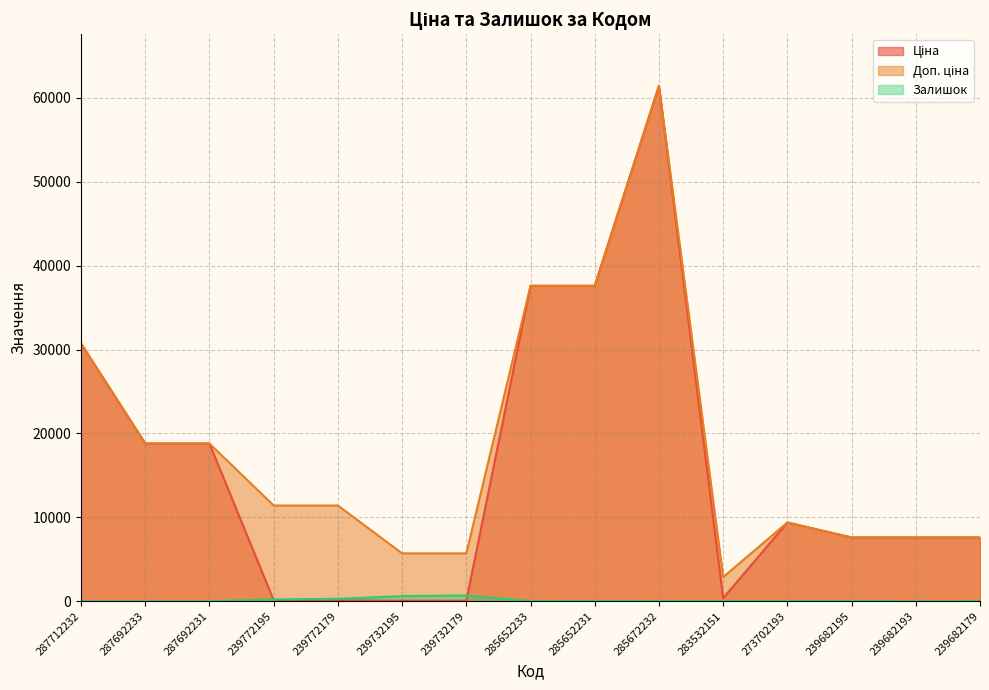

Is the value of Доп. ціна at 285652233 greater than the value of Залишок at 239682179?

Yes